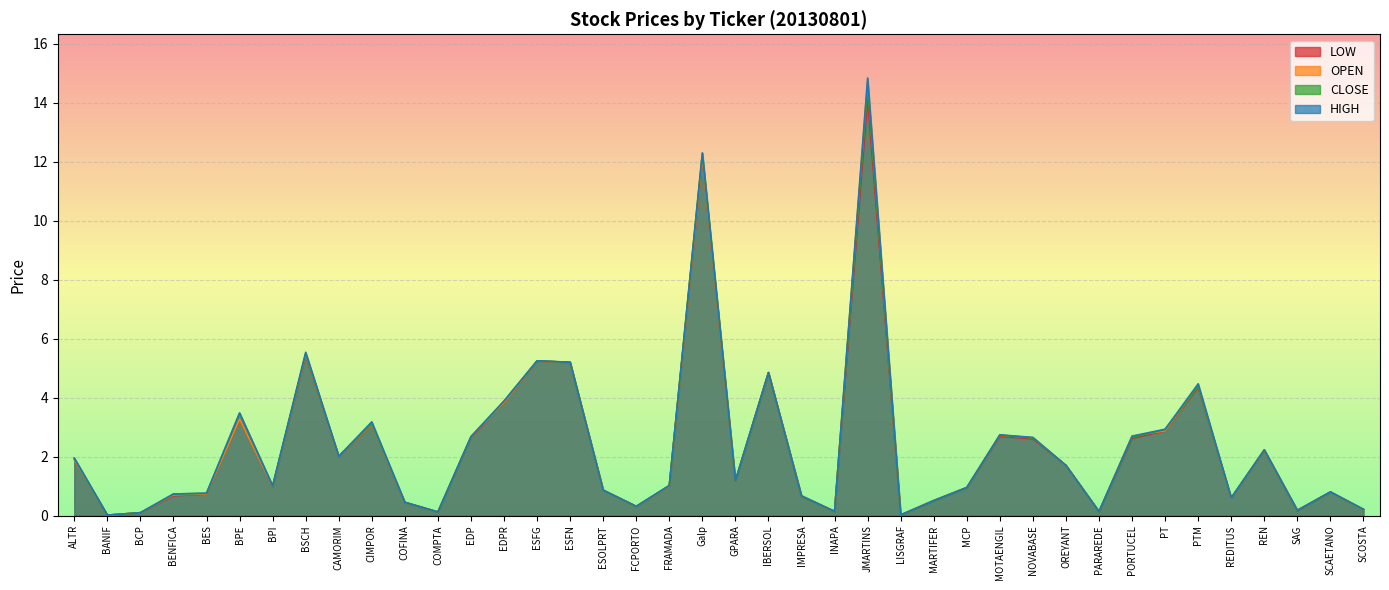

What is the difference between the maximum and second lowest values in the OPEN series?

14.7